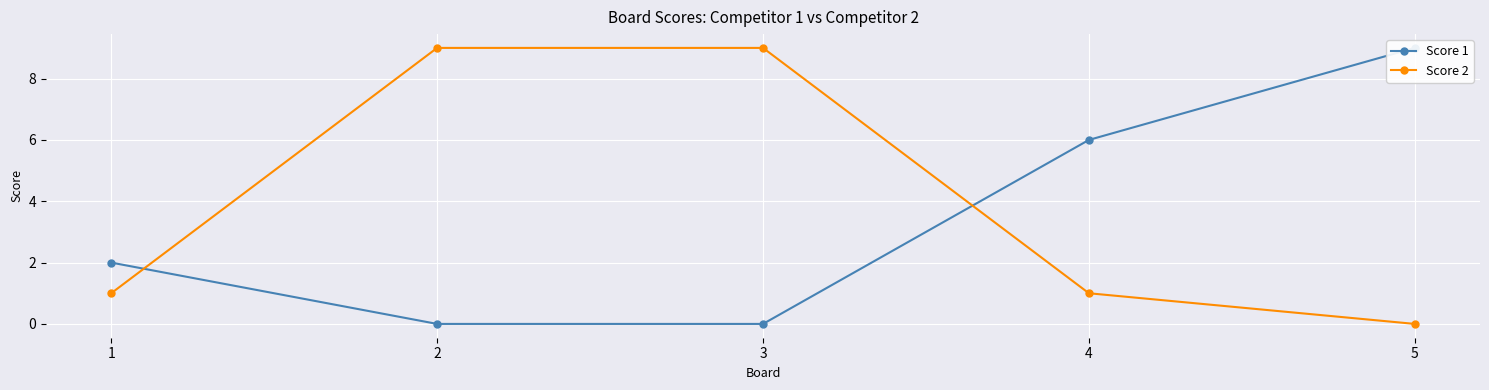

Count the Score 2 values in the range 1 to 9.

4